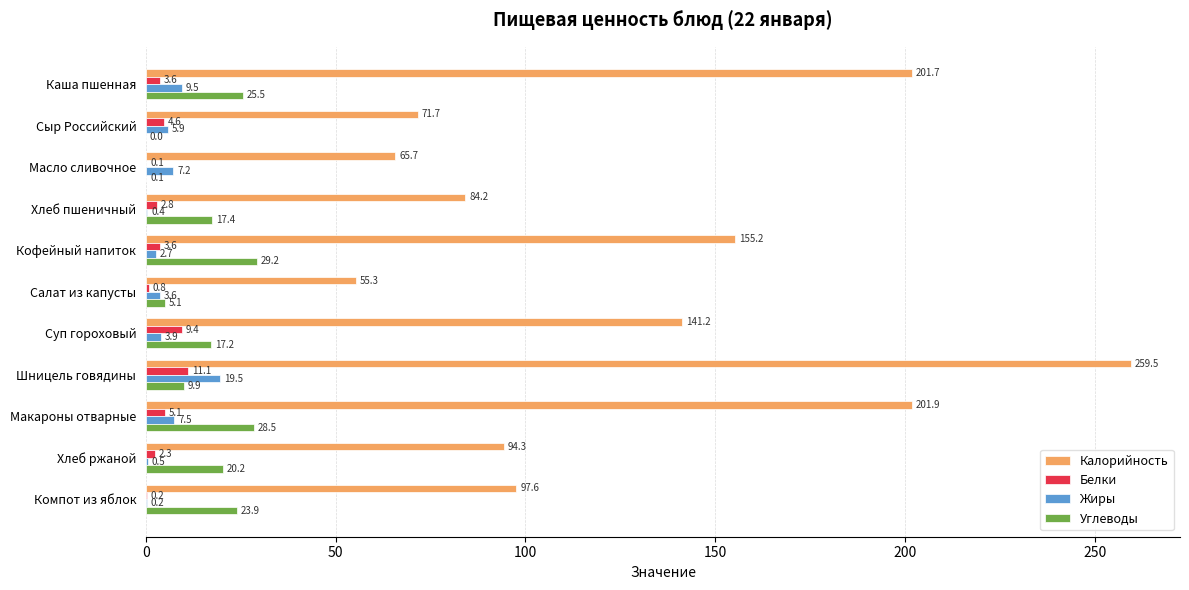

True or false: Углеводы has a value of 0.1 at Масло сливочное.

True